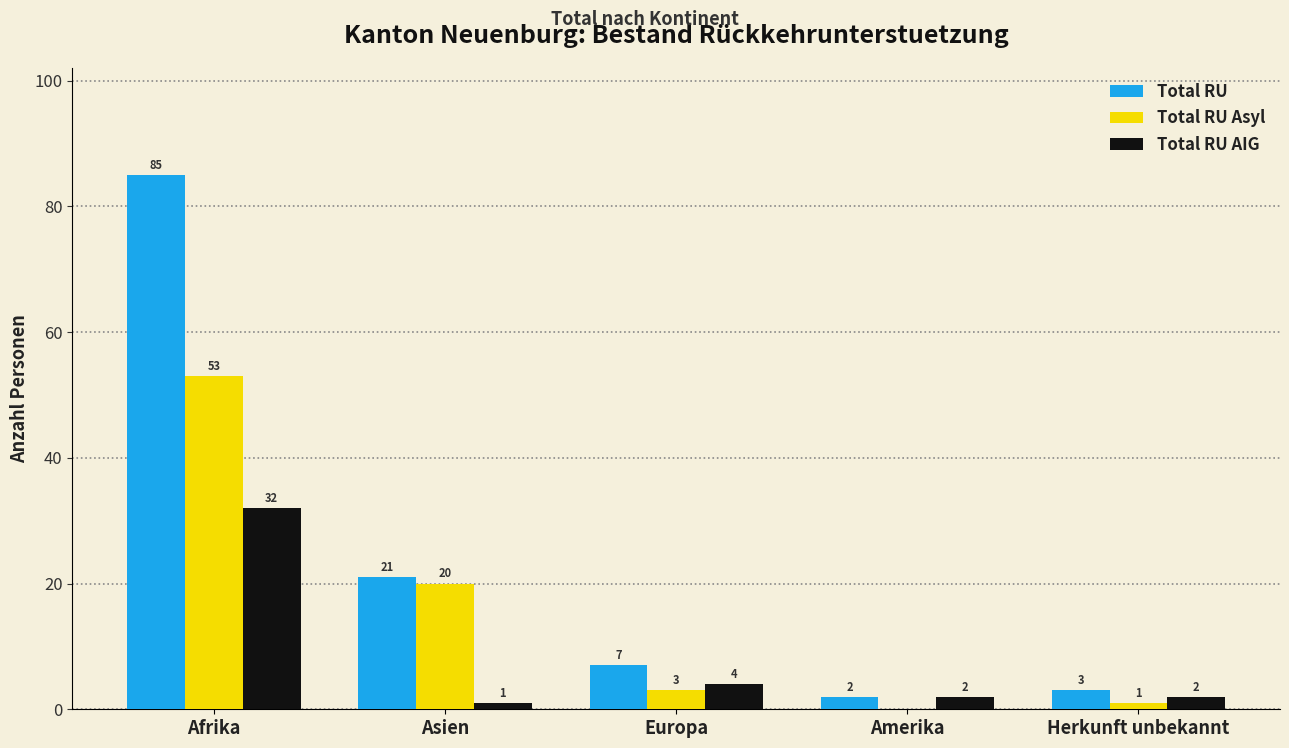

Which category has the highest value in the Total RU Asyl series?

Afrika